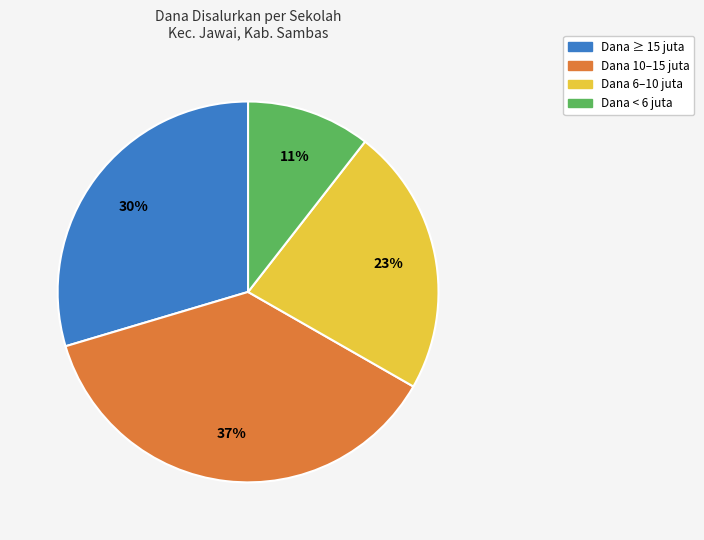

To the nearest percent, what is the average slice percentage?

25%